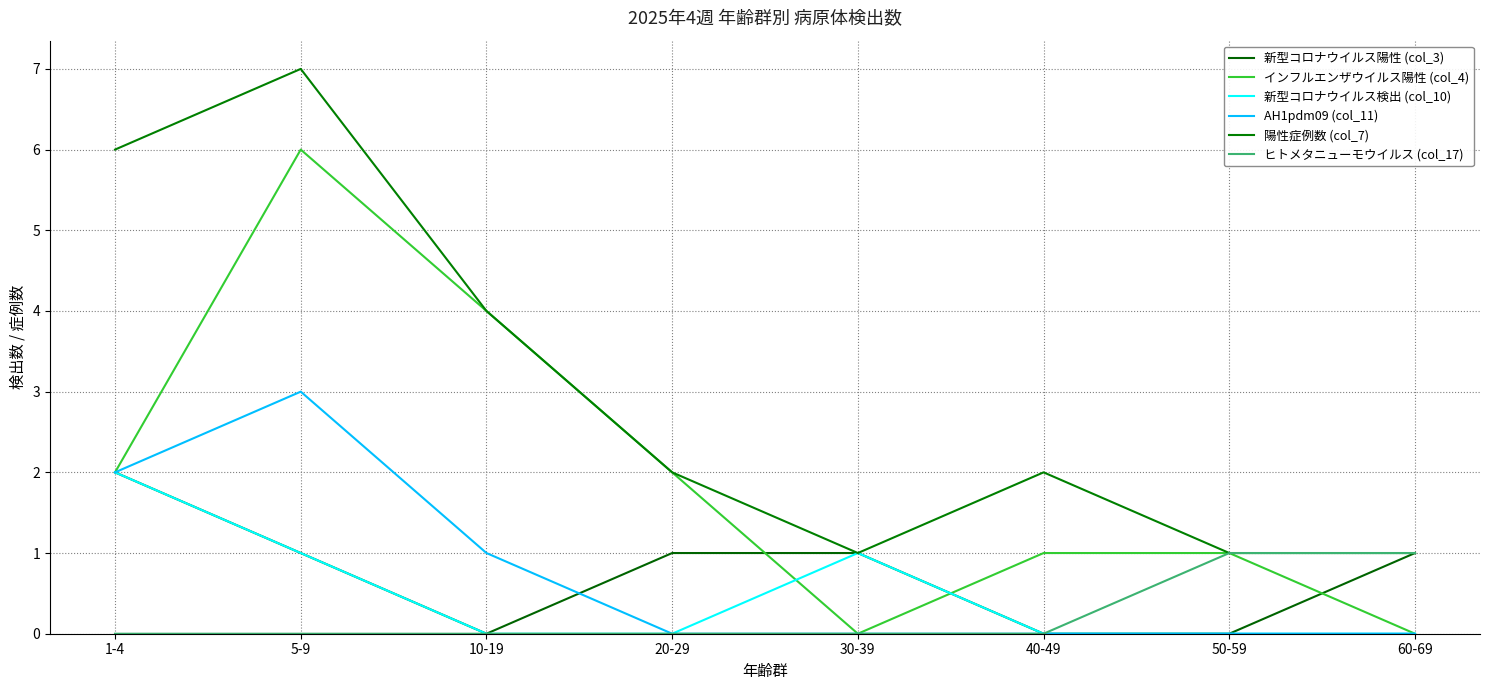

What is the sum of the インフルエンザウイルス陽性 (col_4) values at 40-49 and 1-4?

3